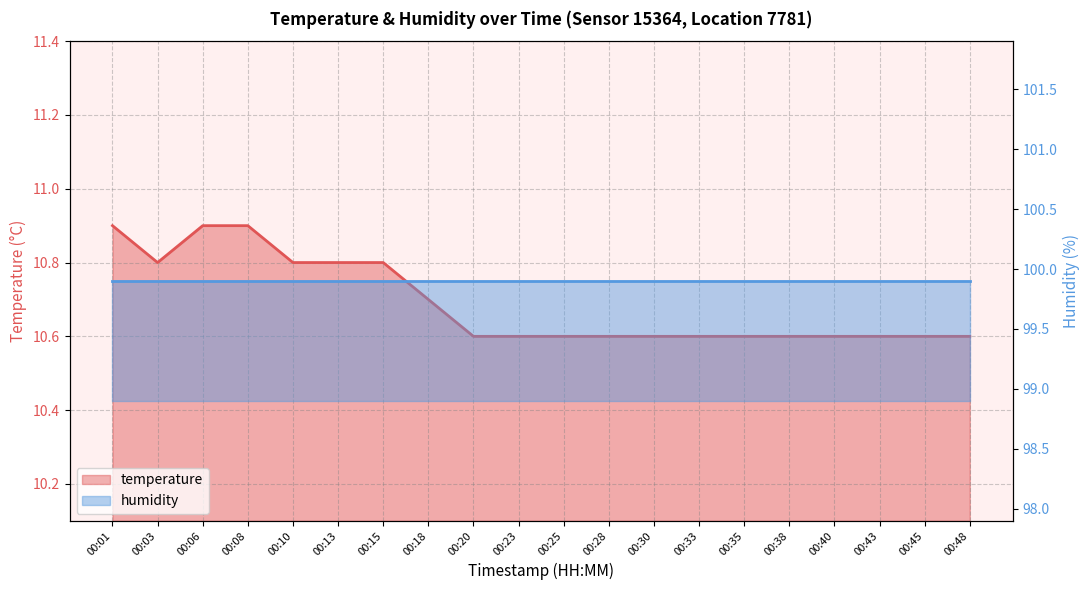

True or false: the data has more than 1 interior local peaks.

False